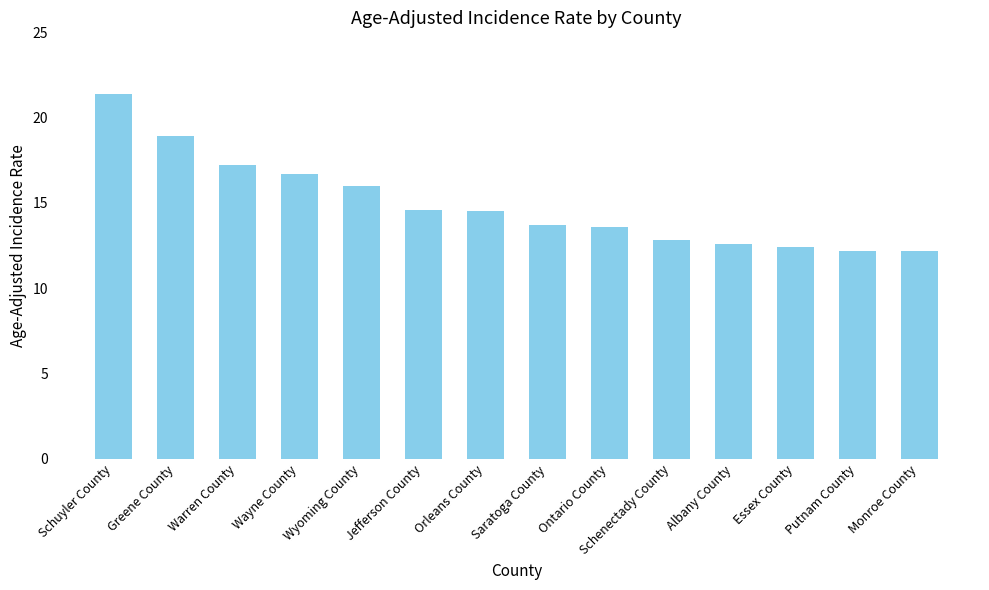

Between Orleans County and Saratoga County, which is larger?

Orleans County